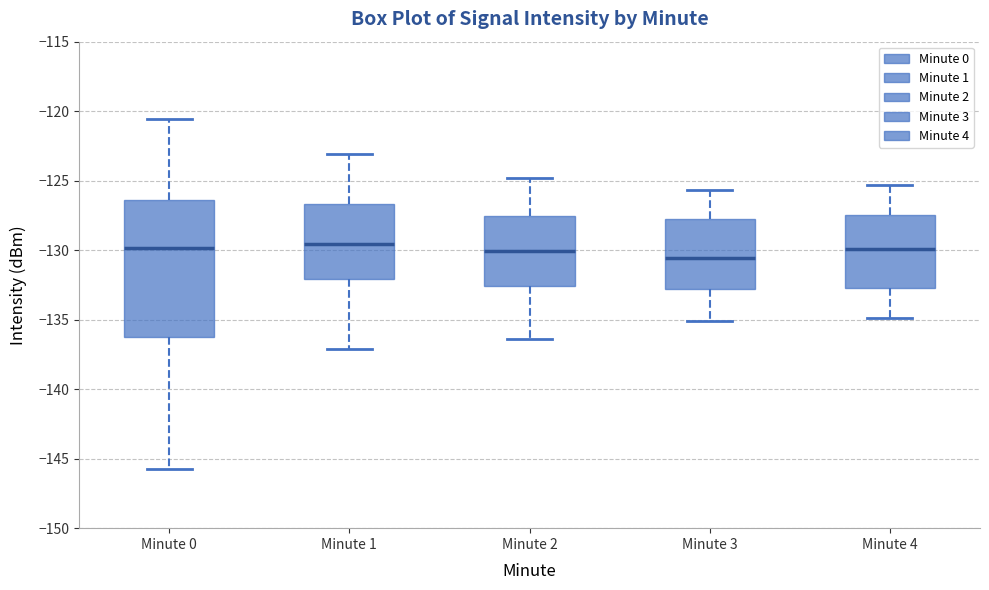

Reading left to right, read every box against the y-axis: the position of its median line, the range the box covers, and the ends of its whiskers. The values are not printed on the chart, so give them approximately, as read against the axis.

Minute 0: median -130.0, box -136.0 to -126.5, whiskers -145.5 to -120.5
Minute 1: median -129.5, box -132.0 to -126.5, whiskers -137.0 to -123.0
Minute 2: median -130.0, box -132.5 to -127.5, whiskers -136.5 to -125.0
Minute 3: median -130.5, box -133.0 to -127.5, whiskers -135.0 to -125.5
Minute 4: median -130.0, box -132.5 to -127.5, whiskers -135.0 to -125.5